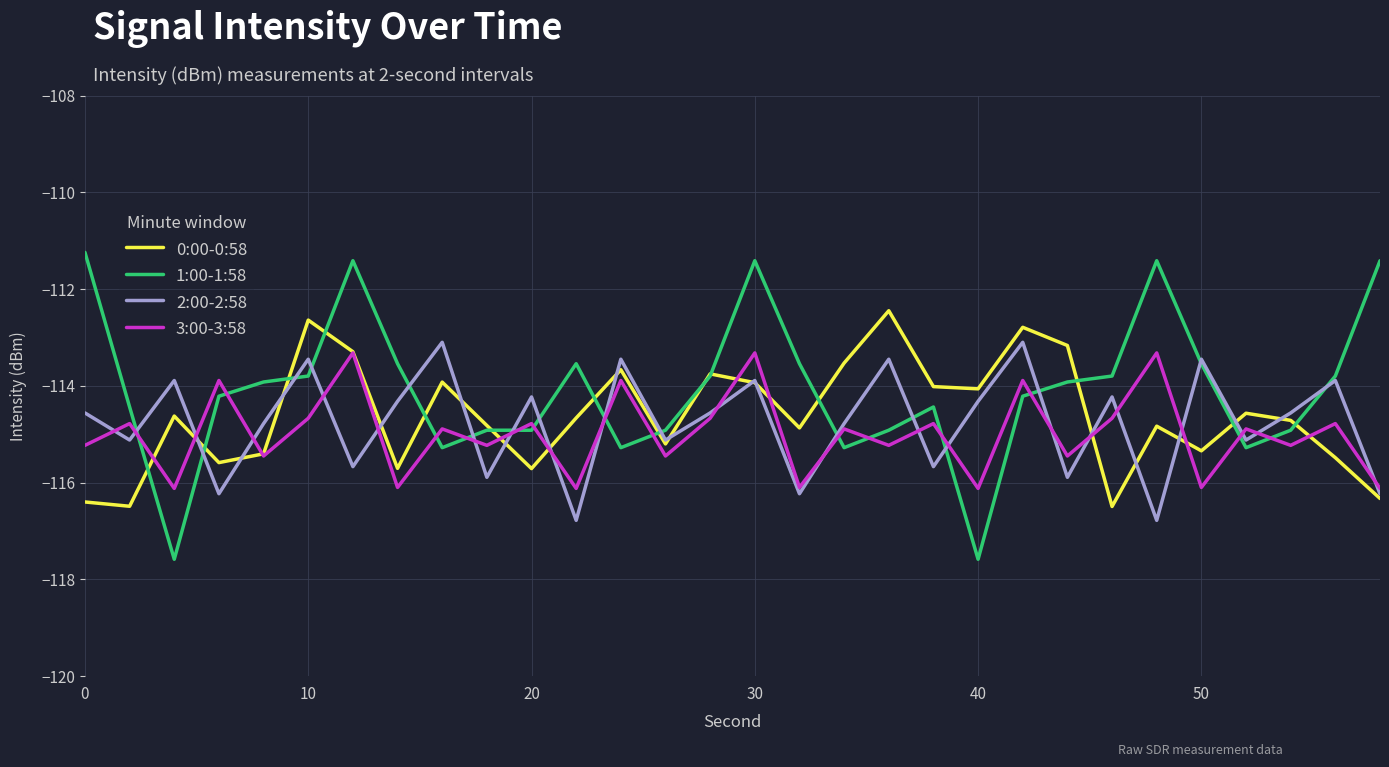

What is the minimum value shown in the chart?

-117.6